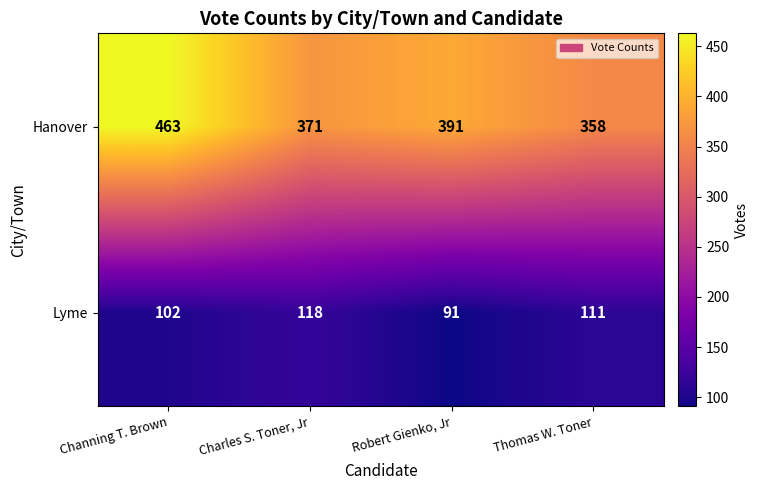

Reading left to right, extract all data points from this chart.

Hanover: 463	371	391	358
Lyme: 102	118	91	111